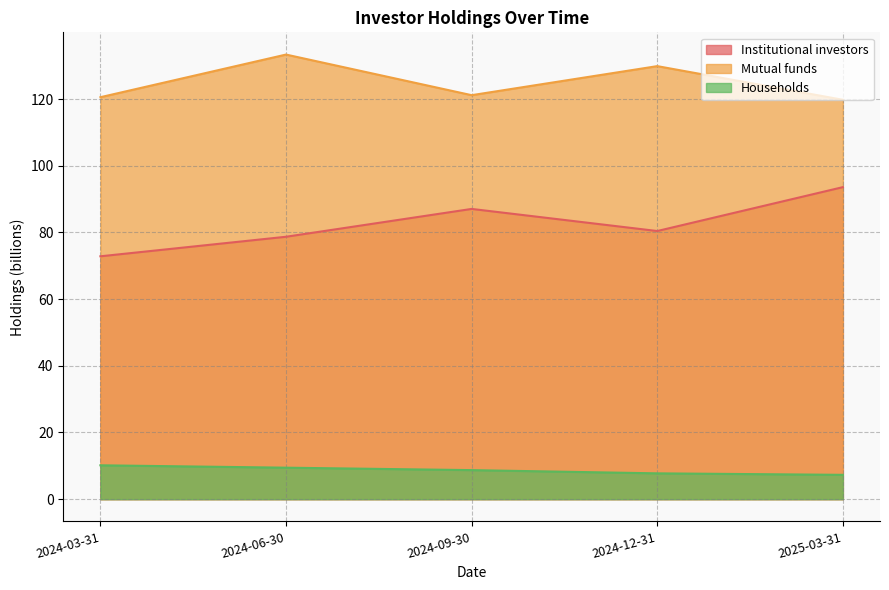

How many lines are shown in the chart?

3